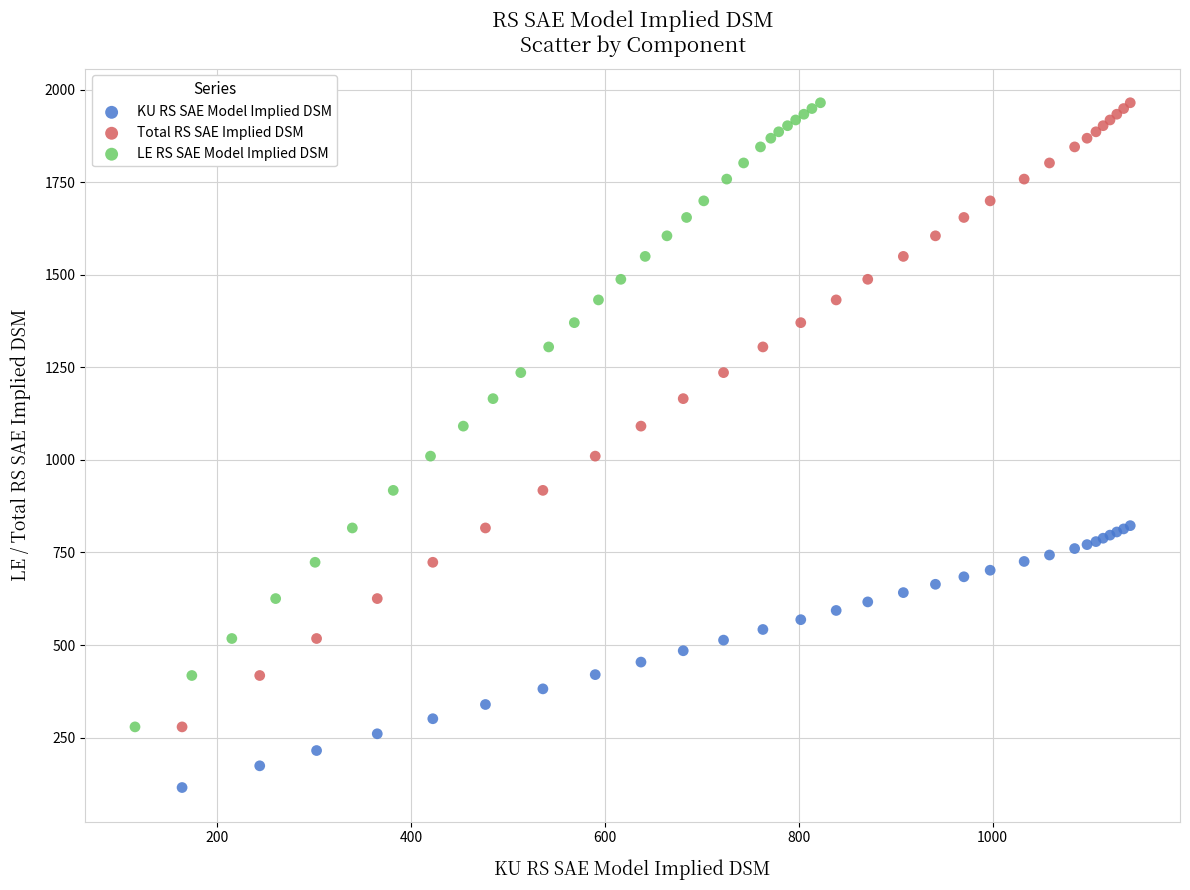

What are all the series names shown in the legend?

KU RS SAE Model Implied DSM, Total RS SAE Implied DSM, LE RS SAE Model Implied DSM